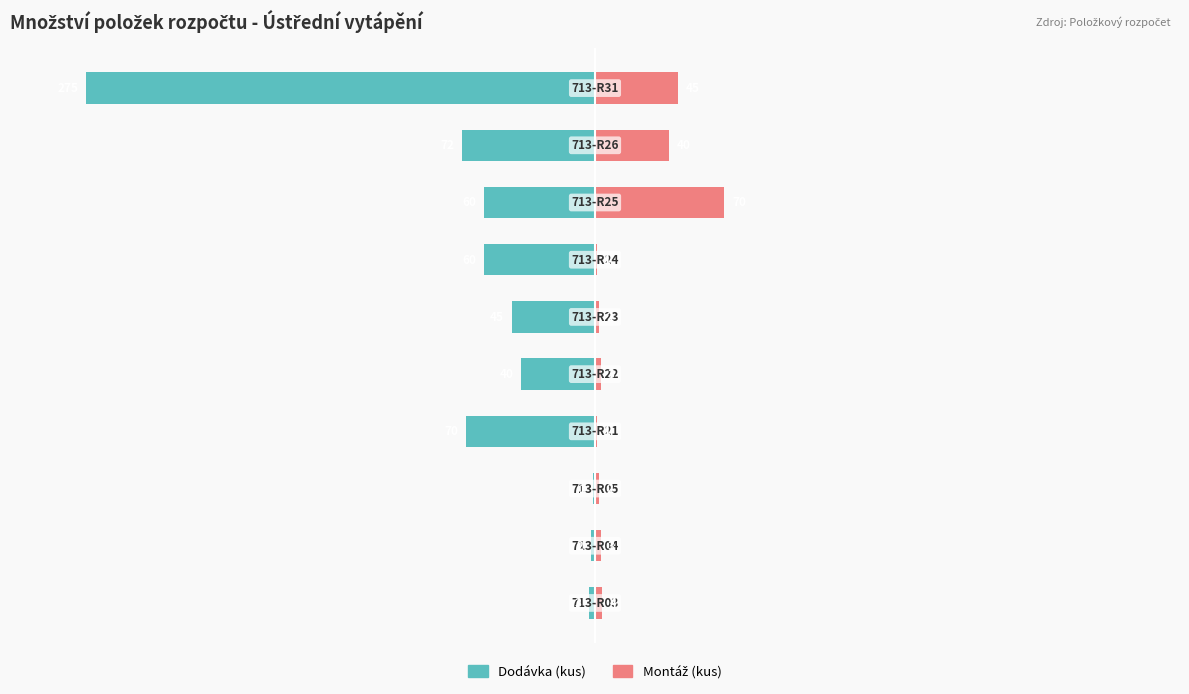

At how many categories does at least one series exceed 0?

10